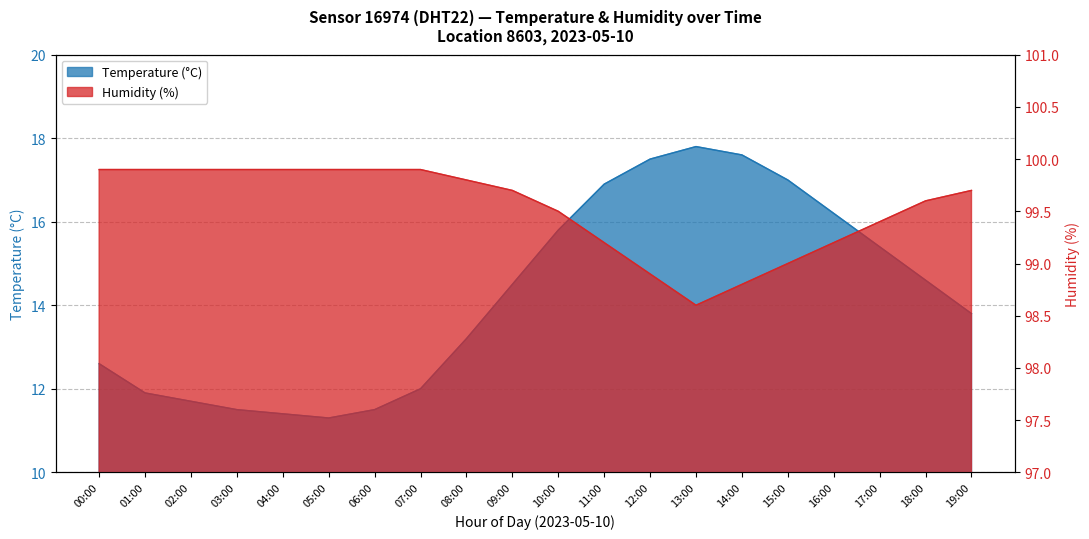

How many values in the Humidity series are below 99?

3